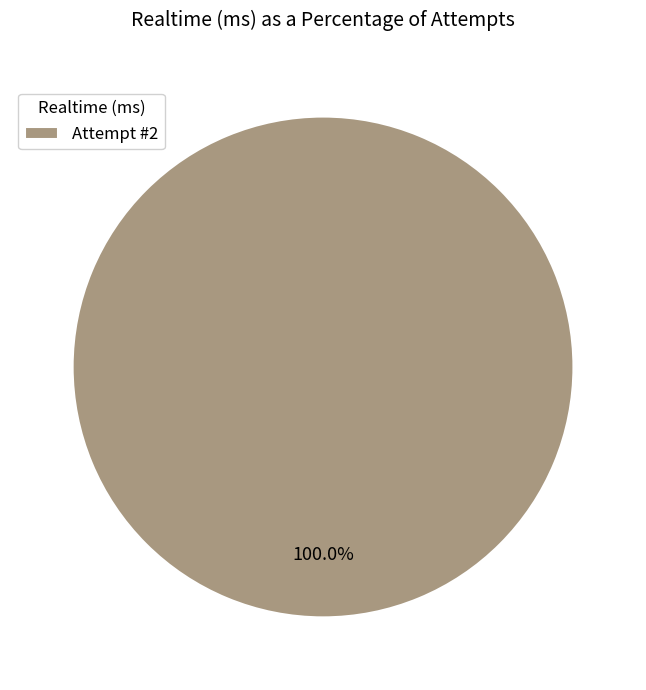

Rank the categories by value from lowest to highest.

Attempt #2